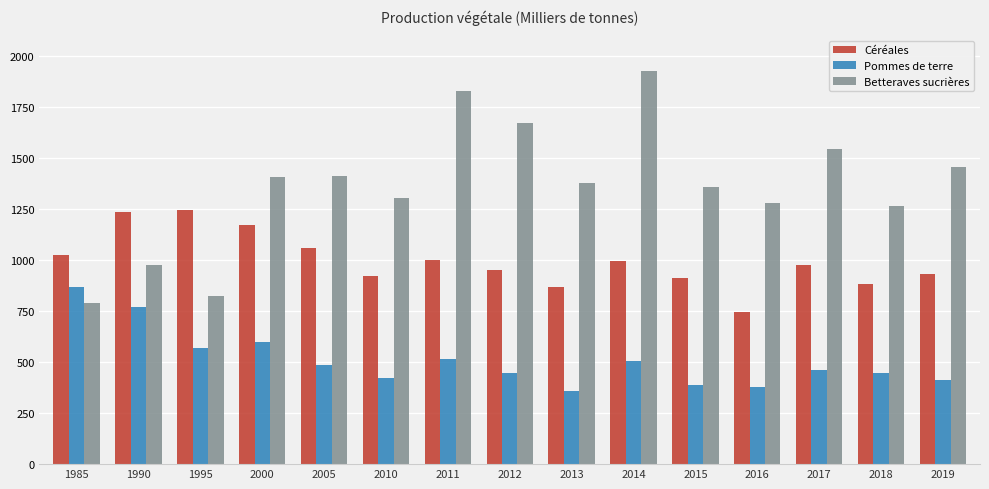

Which category has the highest value in the Betteraves sucrières series?

2014